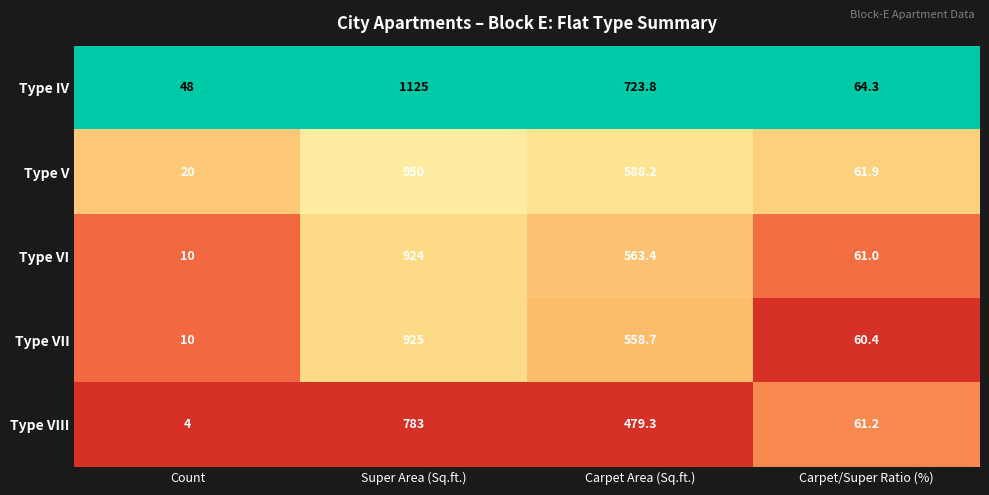

The value of Type VI at Carpet/Super Ratio (%) is 61.0. True or false?

True